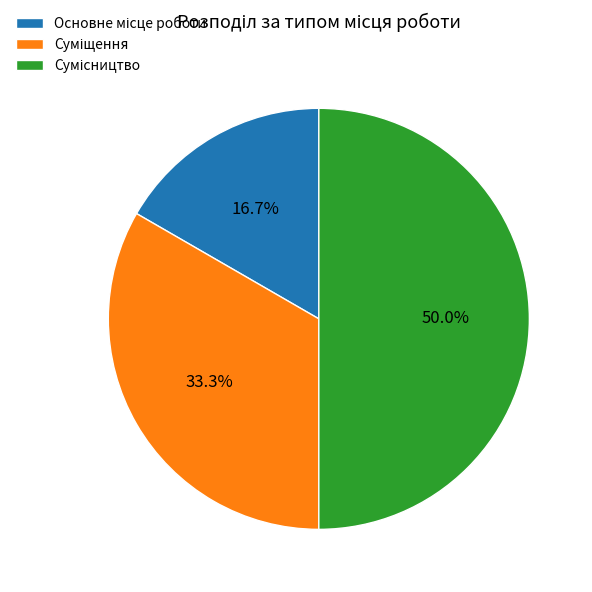

How many segments does this pie chart have?

3